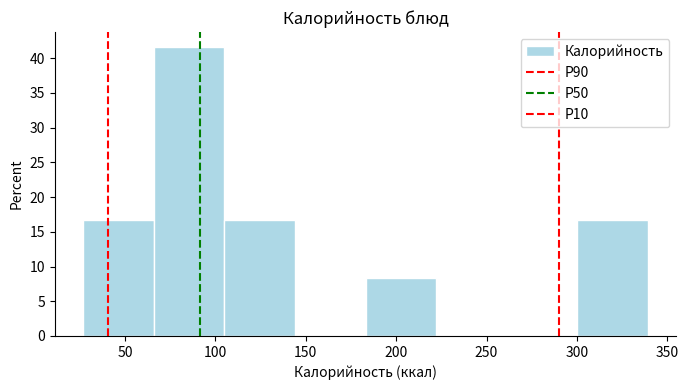

Reading left to right, list every bar in this chart as the range it spans on the x-axis followed by its height. Neither the bar edges nor the heights are printed on the chart, so give them approximately, as read against the axes.

25 to 65: 16.5
65 to 105: 41.5
105 to 145: 16.5
145 to 185: 0
185 to 220: 8.5
220 to 260: 0
260 to 300: 0
300 to 340: 16.5